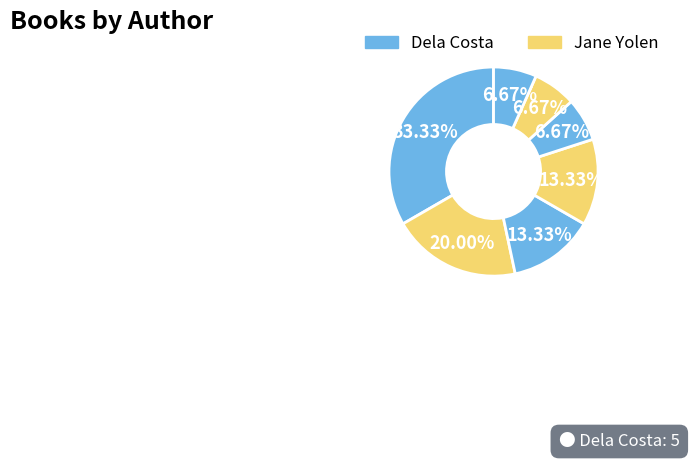

To the nearest percent, what is the average slice percentage?

14%